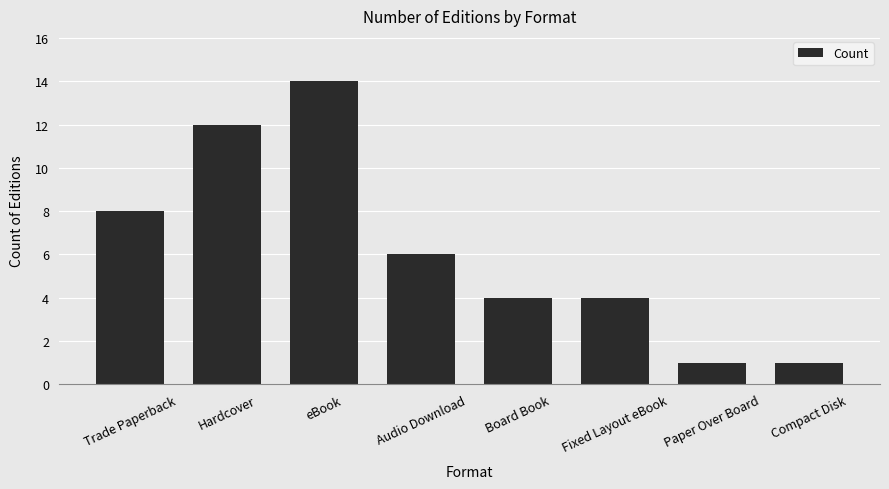

What value does the data have at eBook, to the nearest 5?

15